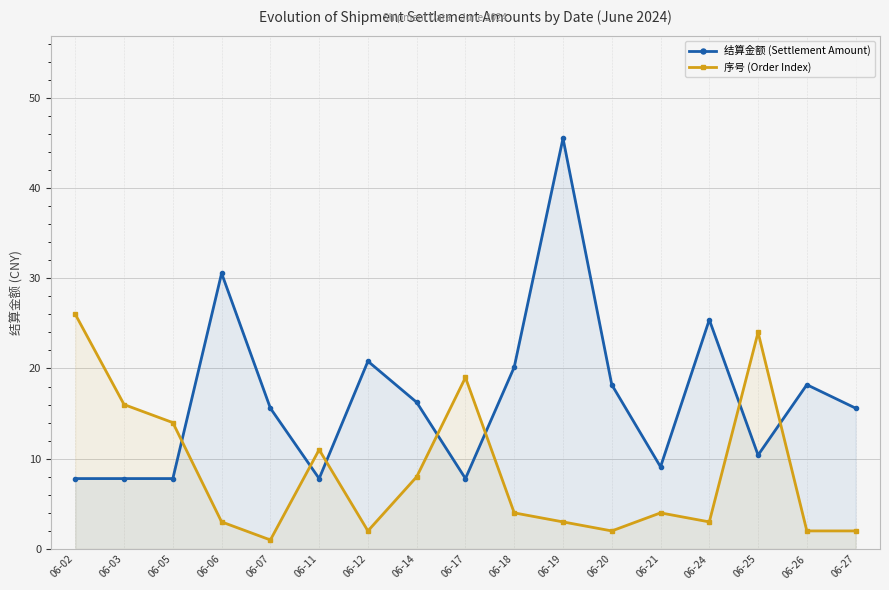

What is the value of the 结算金额 (Settlement Amount) point at the 13th from the left?

9.1